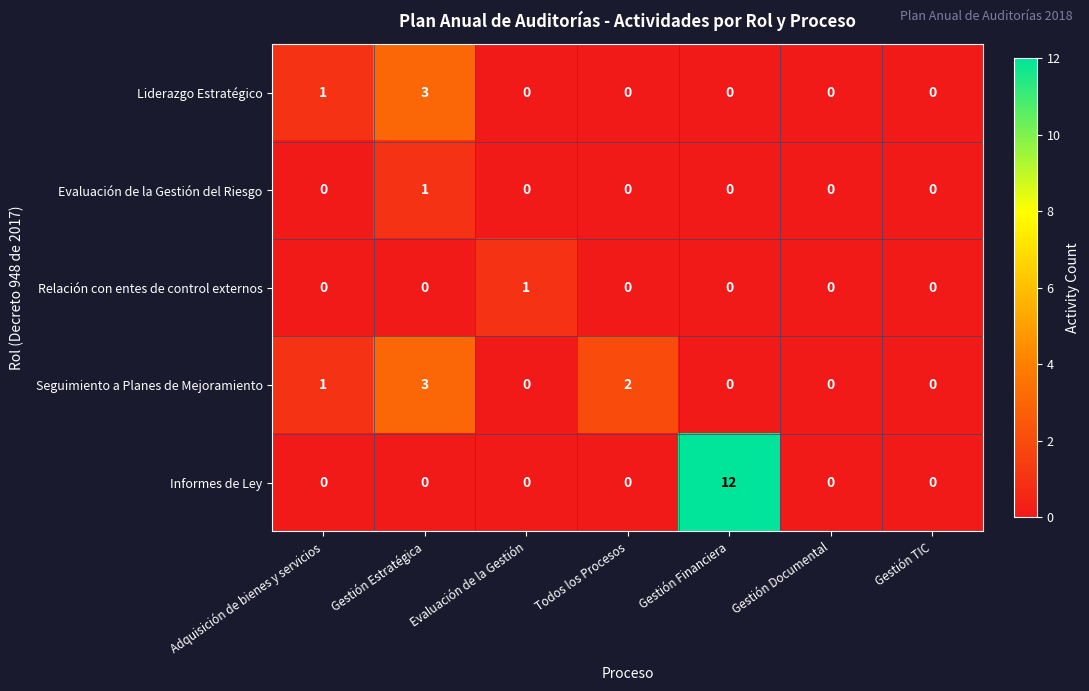

Which series has the largest total across all categories?

Informes de Ley